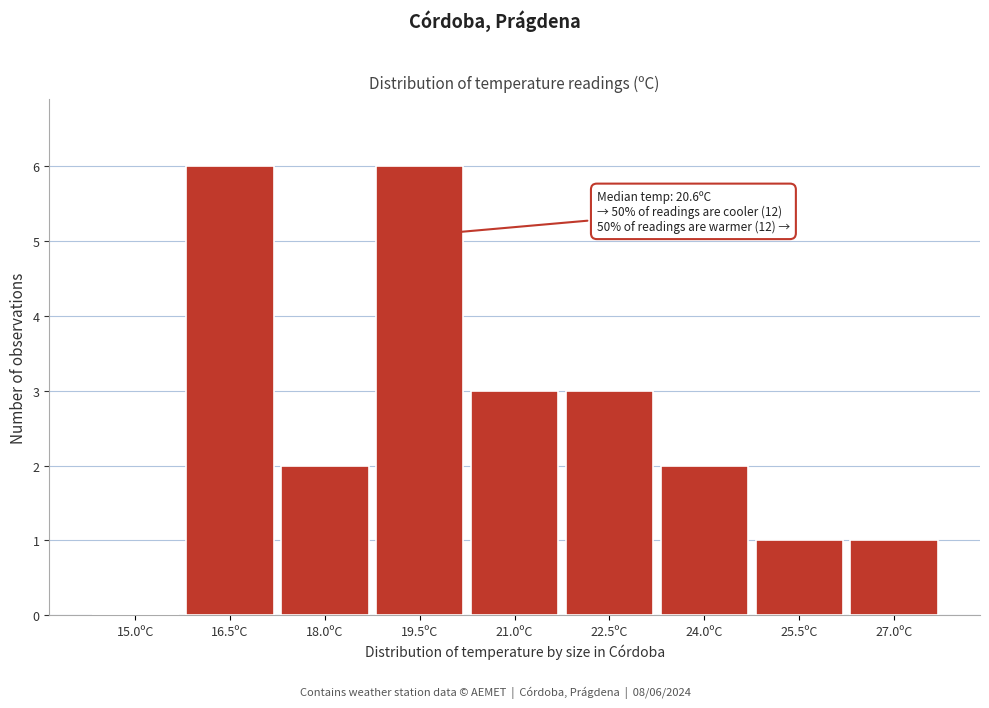

Reading left to right, what are all the values shown in this chart?

15.0ºC=0	16.5ºC=6	18.0ºC=2	19.5ºC=6	21.0ºC=3	22.5ºC=3	24.0ºC=2	25.5ºC=1	27.0ºC=1